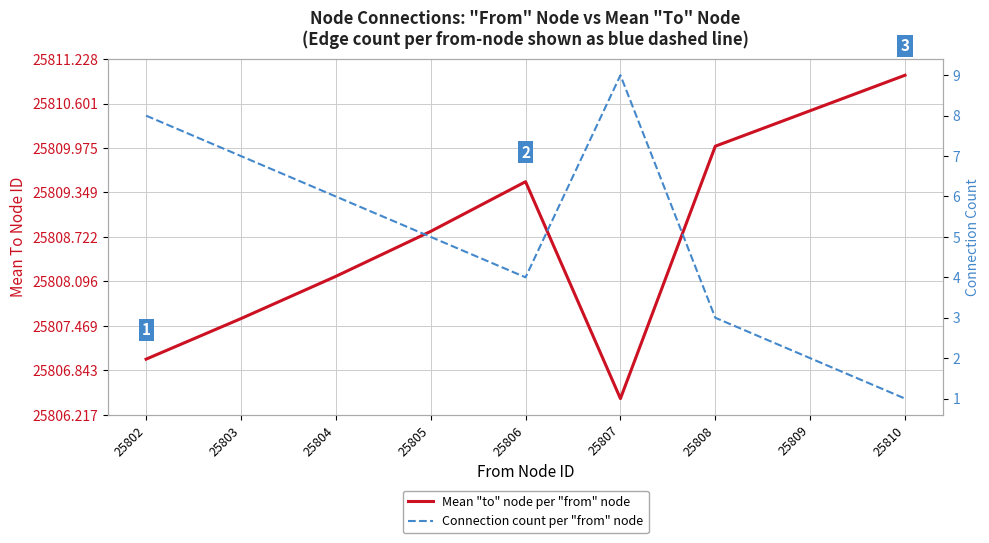

At which category does the chart reach its minimum across all series?

25810